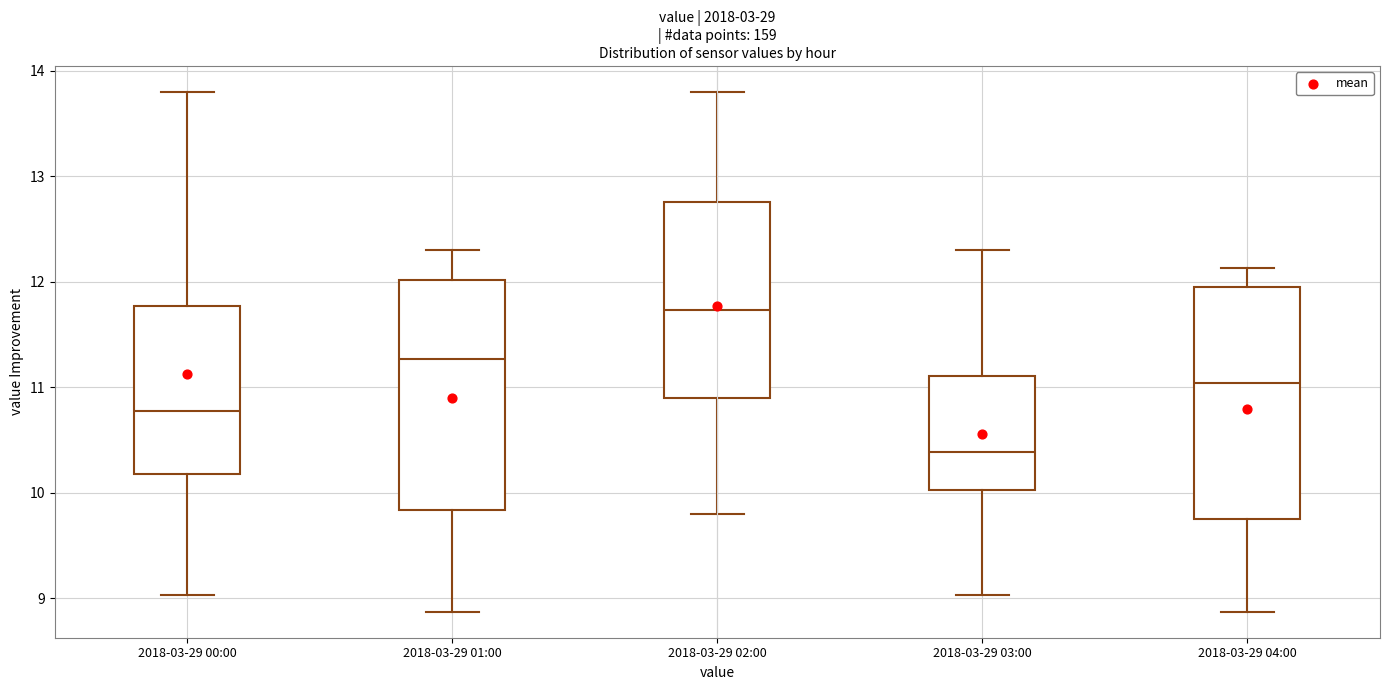

Reading left to right, transcribe this box plot: for each box, give where its median line is, the range the box spans, and where its two whiskers end, as read against the y-axis. The values are not printed on the chart, so give them approximately, as read against the axis.

2018-03-29 00:00: median 10.8, box 10.2 to 11.8, whiskers 9.0 to 13.8
2018-03-29 01:00: median 11.3, box 9.8 to 12.0, whiskers 8.9 to 12.3
2018-03-29 02:00: median 11.7, box 10.9 to 12.8, whiskers 9.8 to 13.8
2018-03-29 03:00: median 10.4, box 10.0 to 11.1, whiskers 9.0 to 12.3
2018-03-29 04:00: median 11.0, box 9.8 to 12.0, whiskers 8.9 to 12.1